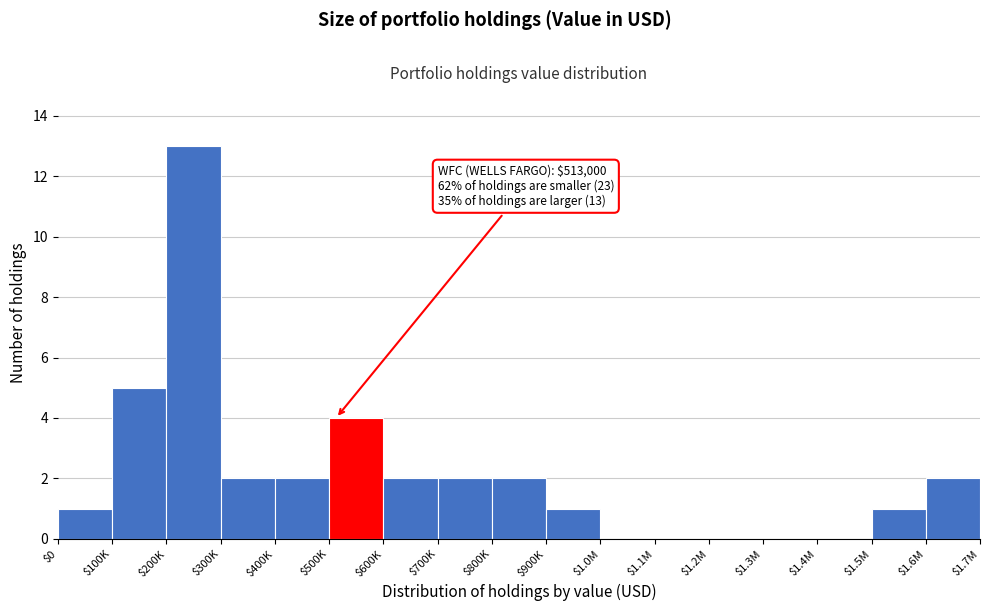

The value at $1.4M is -6. True or false?

False